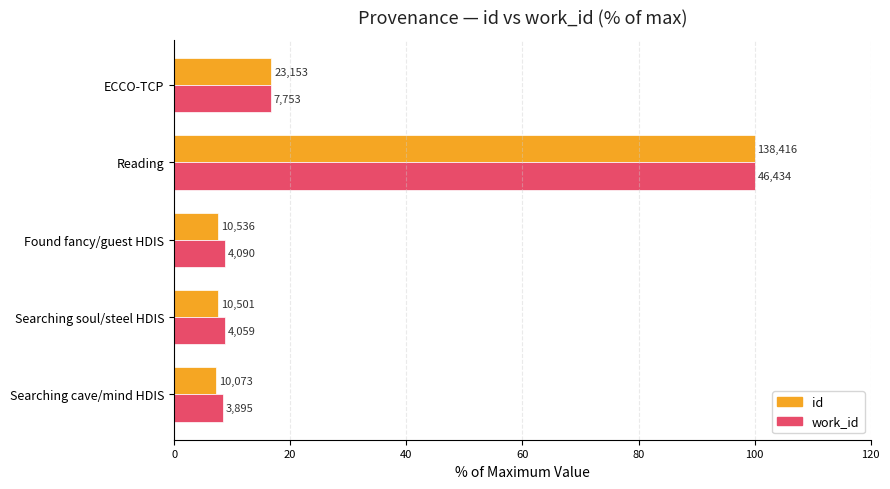

What is the minimum value for work_id?

8.4